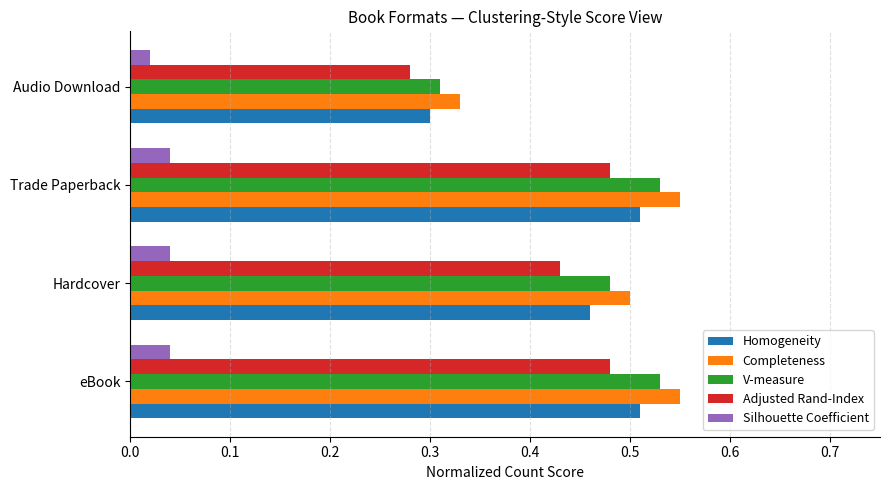

Which category has the lowest value in the Silhouette Coefficient series?

Audio Download